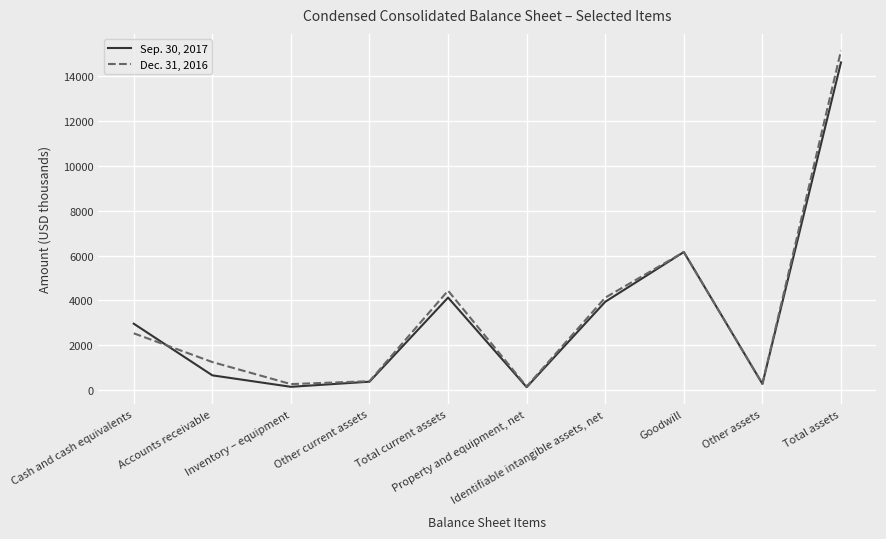

What is the sum of all Dec. 31, 2016 values?

34721